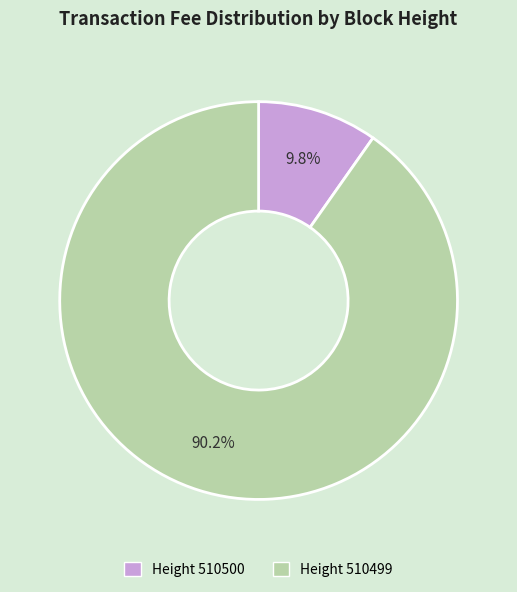

Is there a majority slice in this chart?

Yes